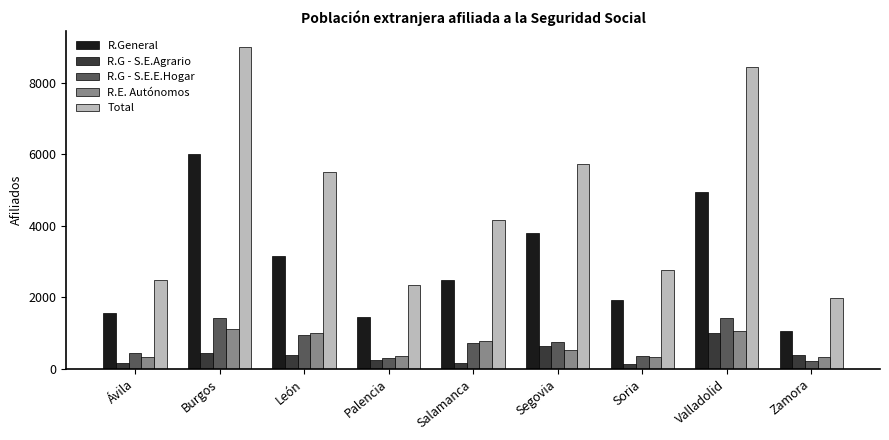

Is the value of R.E. Autónomos at Soria greater than the value of R.General at Salamanca?

No